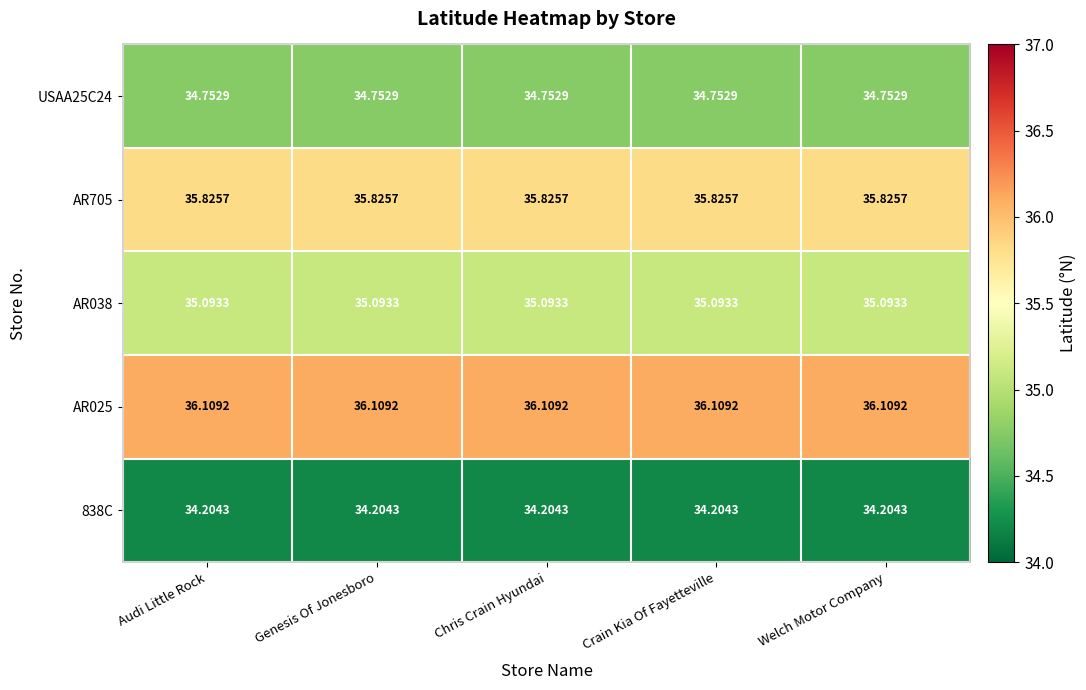

Is the value of AR038 at Genesis Of Jonesboro greater than the value of 838C at Audi Little Rock?

Yes